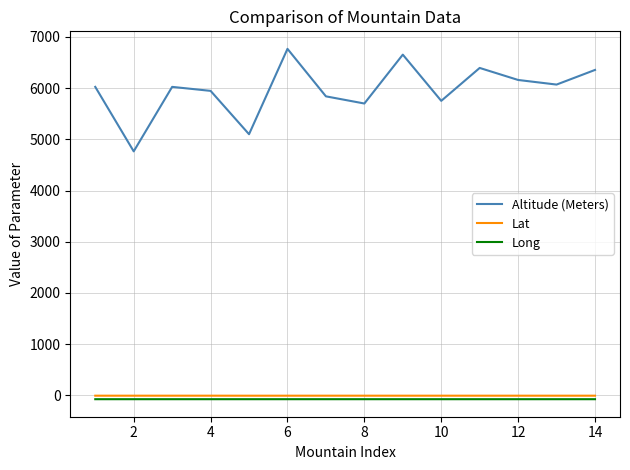

What is the maximum value shown in the chart?

6768.0